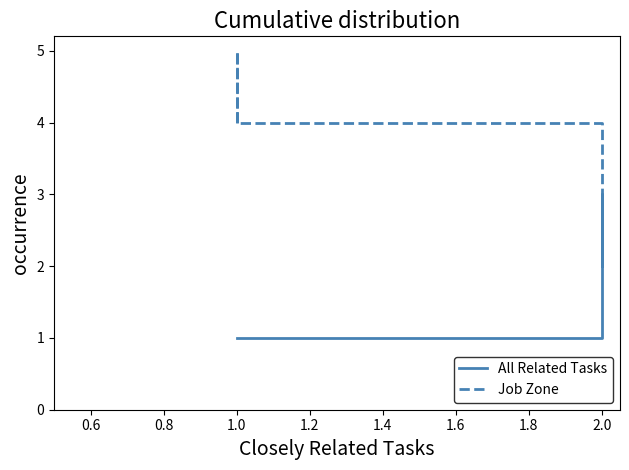

True or false: Job Zone has a value of 5 at 2.0.

False